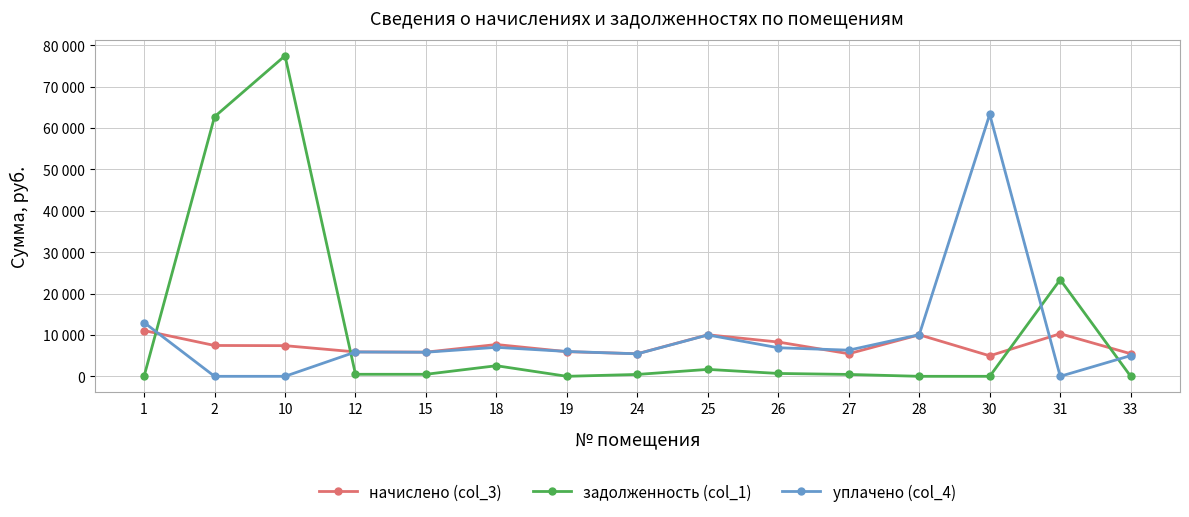

What are all the series names shown in the legend?

начислено (col_3), задолженность (col_1), уплачено (col_4)